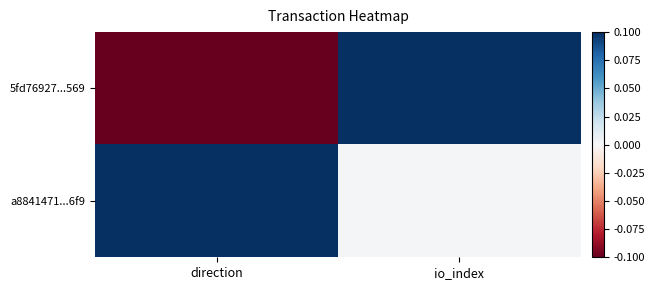

Which series has the largest total across all categories?

a8841471...6f9